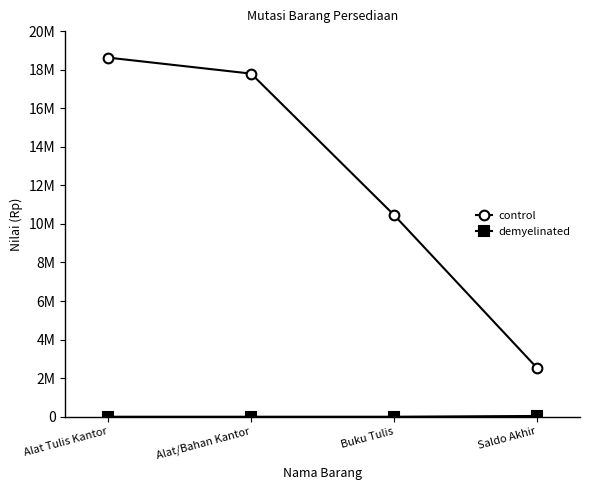

At which label does control reach its minimum?

Saldo Akhir